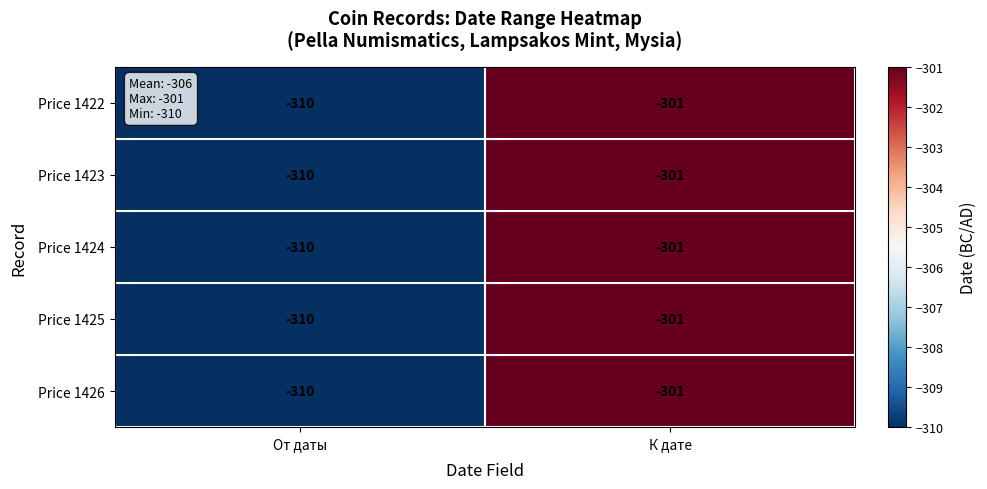

True or false: Price 1422 has a value of -206 at От даты.

False